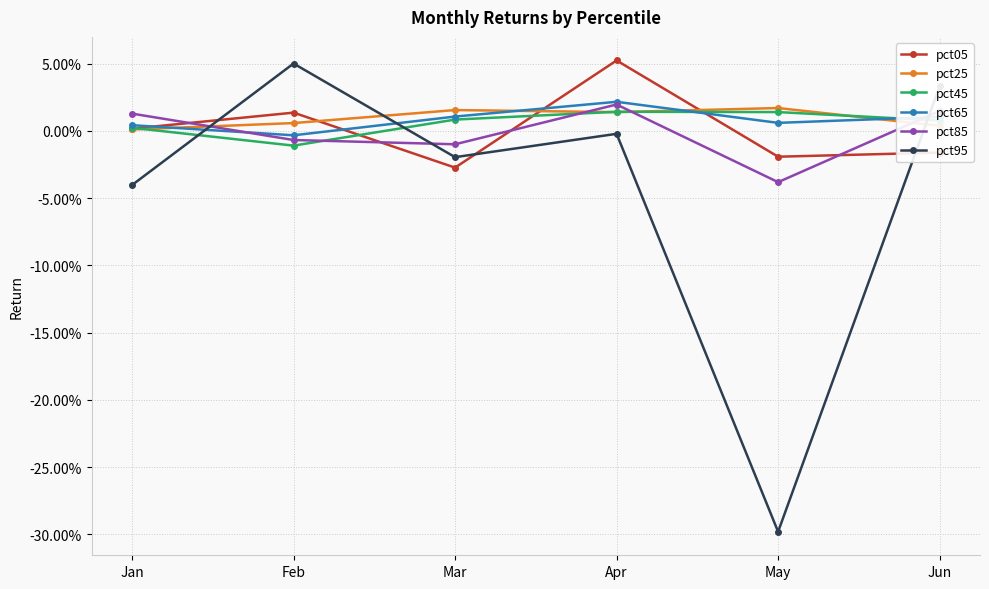

At which category does pct05 reach its first local peak?

Feb